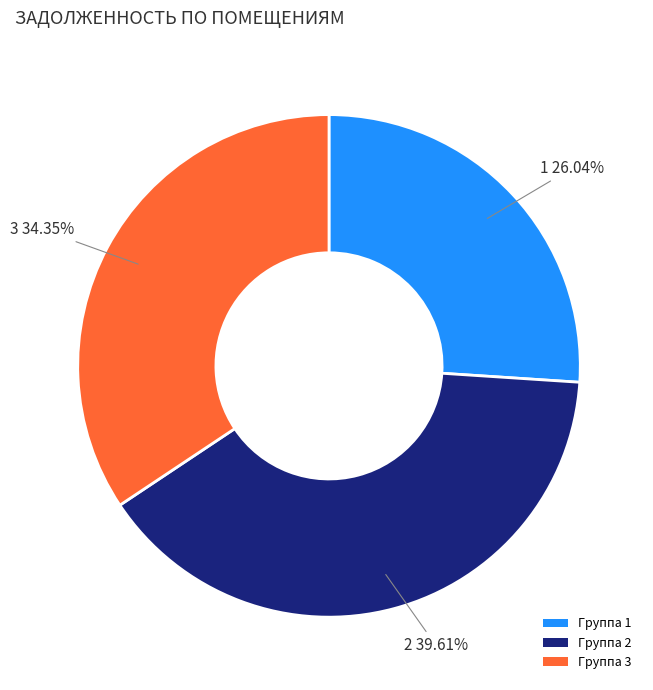

Which has a higher value, Группа 2 or Группа 3?

Группа 2